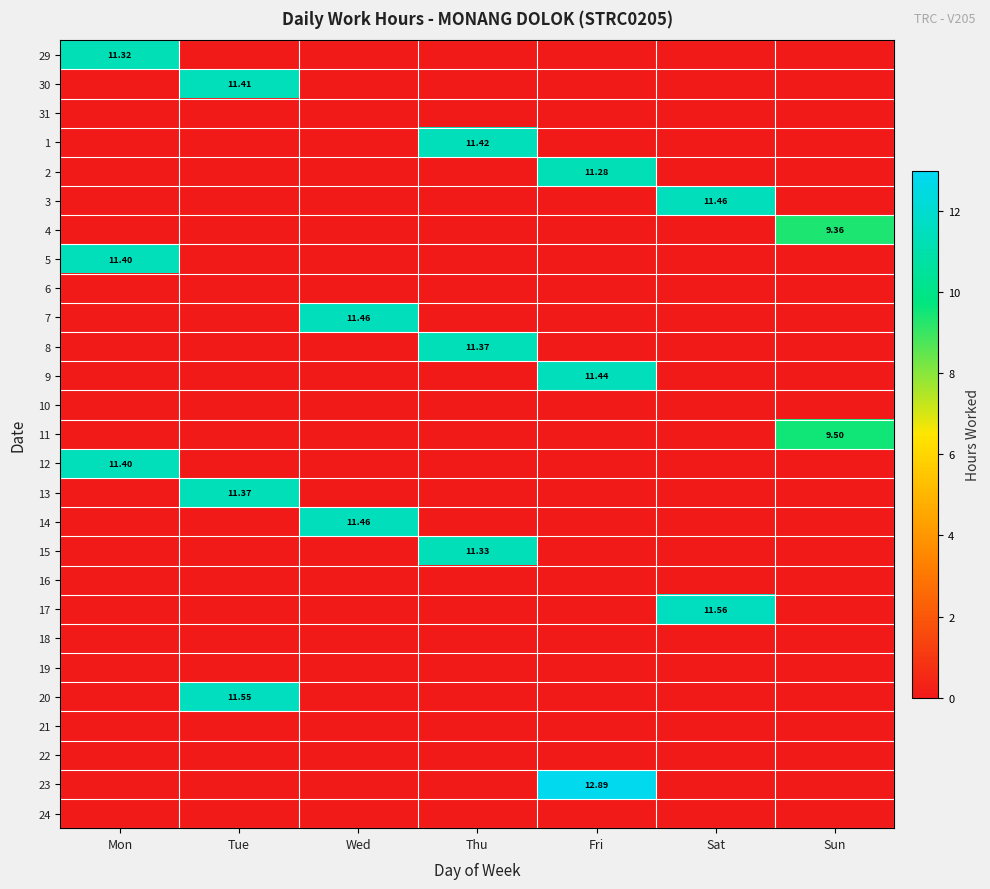

Which category has the highest value across all series?

Fri